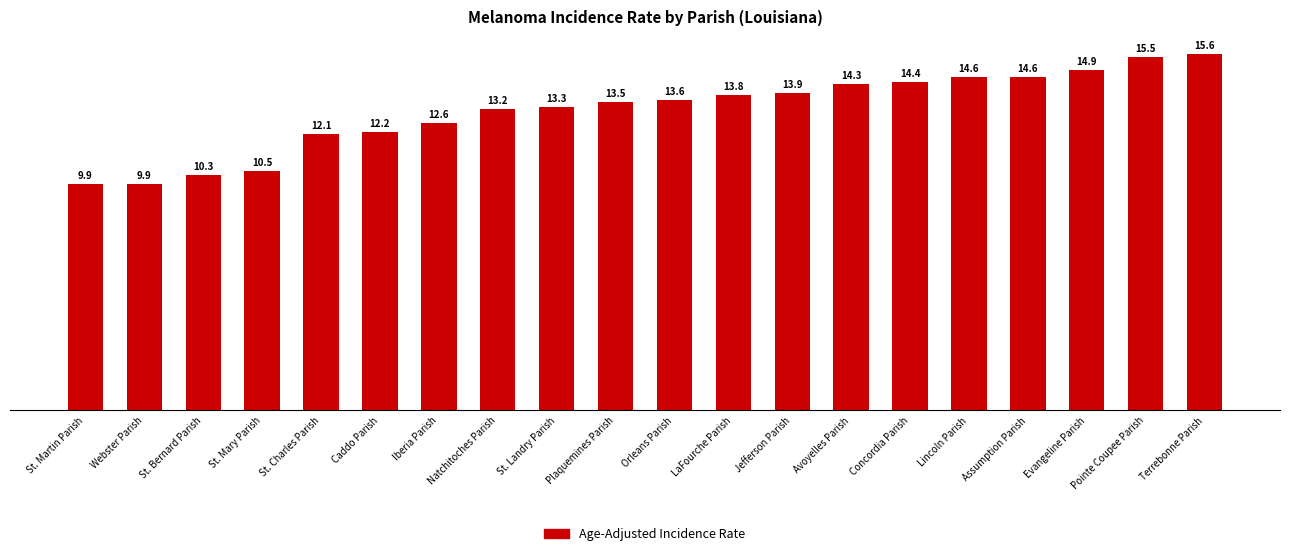

Reading left to right, extract all data points from this chart.

St. Martin Parish=9.9	Webster Parish=9.9	St. Bernard Parish=10.3	St. Mary Parish=10.5	St. Charles Parish=12.1	Caddo Parish=12.2	Iberia Parish=12.6	Natchitoches Parish=13.2	St. Landry Parish=13.3	Plaquemines Parish=13.5	Orleans Parish=13.6	LaFourche Parish=13.8	Jefferson Parish=13.9	Avoyelles Parish=14.3	Concordia Parish=14.4	Lincoln Parish=14.6	Assumption Parish=14.6	Evangeline Parish=14.9	Pointe Coupee Parish=15.5	Terrebonne Parish=15.6